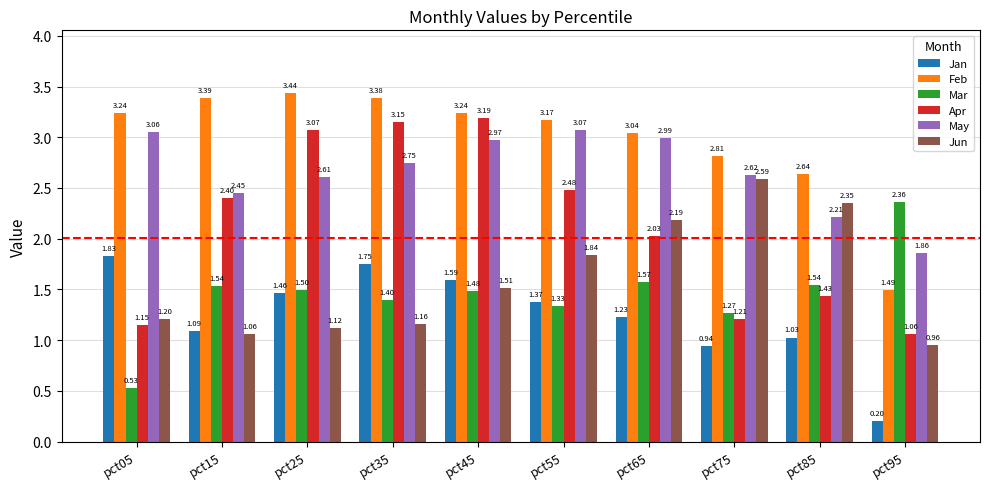

List the labels in order of May value, largest first.

pct55, pct05, pct65, pct45, pct35, pct75, pct25, pct15, pct85, pct95